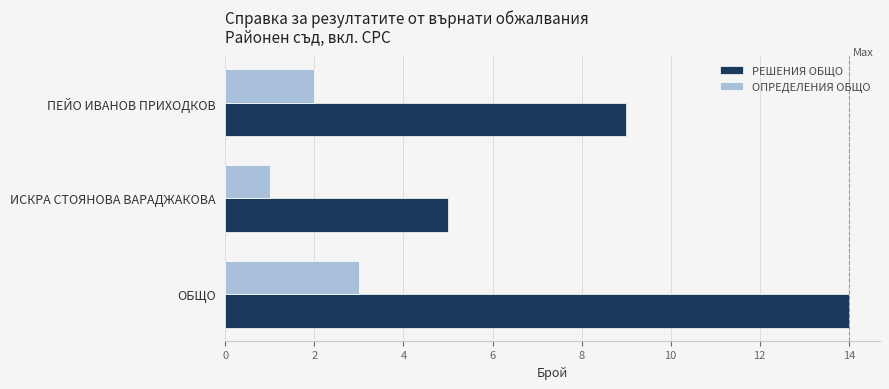

Is it true that РЕШЕНИЯ ОБЩО equals 9 at ПЕЙО ИВАНОВ ПРИХОДКОВ?

True